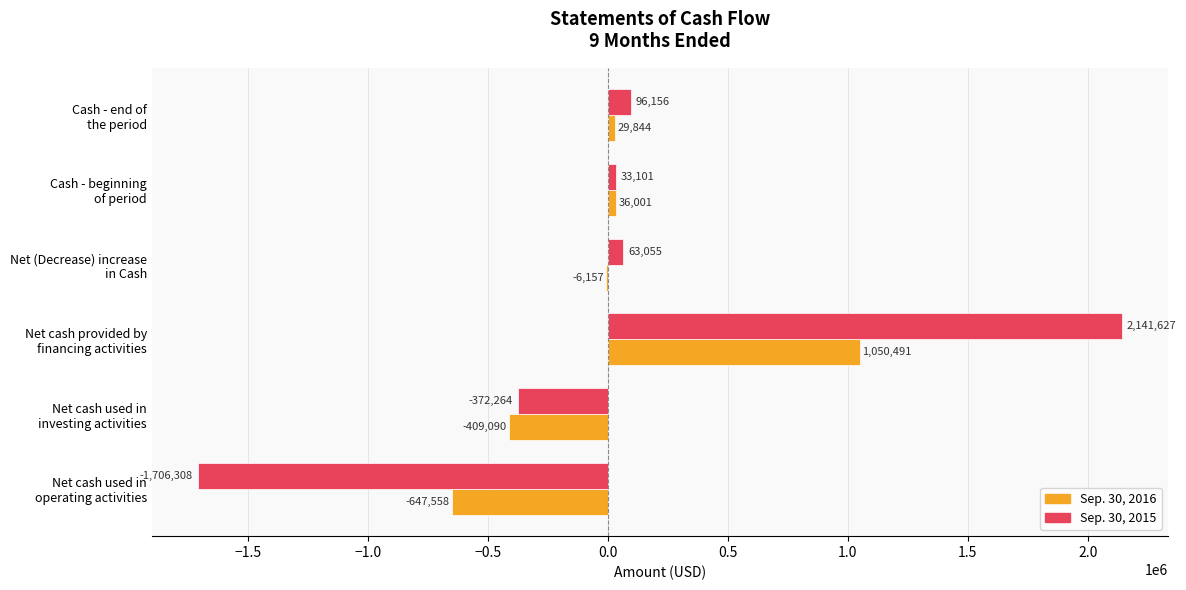

What is the greatest value displayed?

2141627